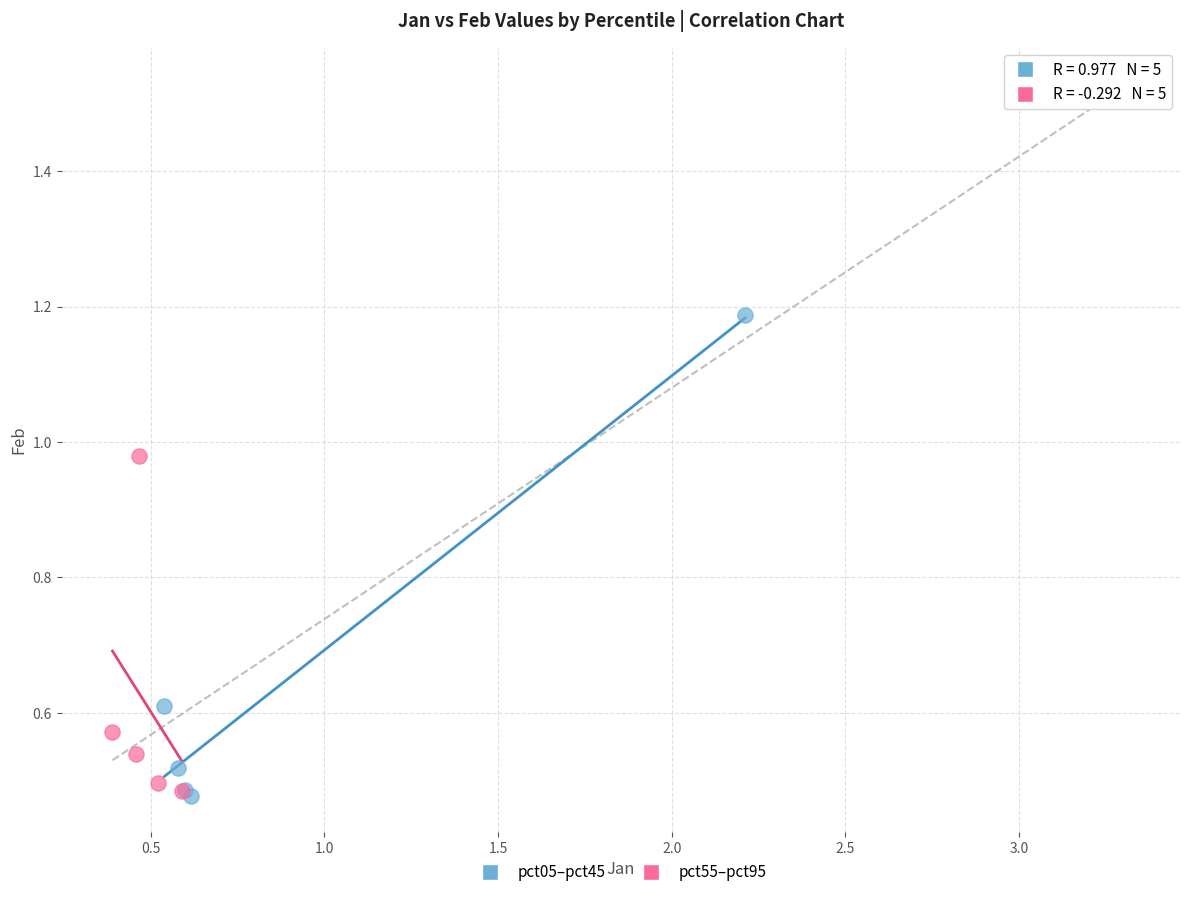

Which series has the largest Y range (max minus min)?

pct05–pct45